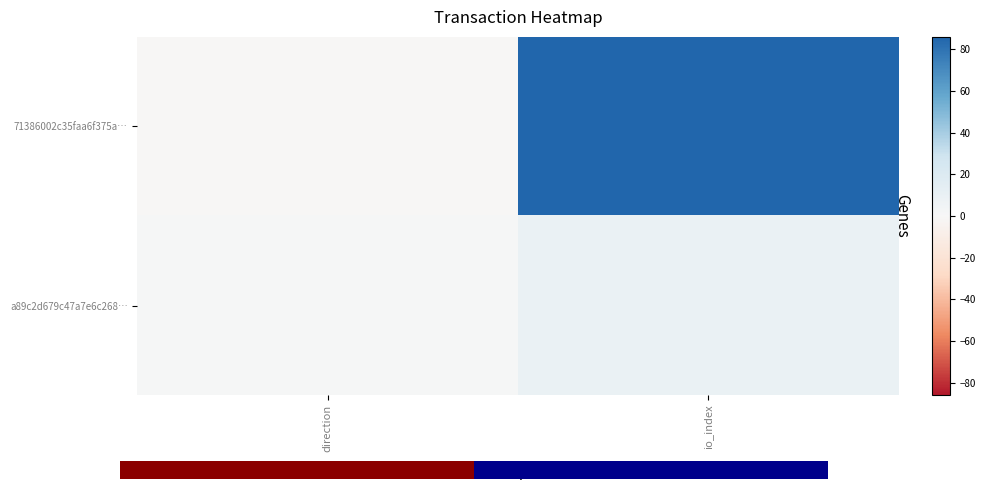

What is the spread (max minus min) of values at direction?

2